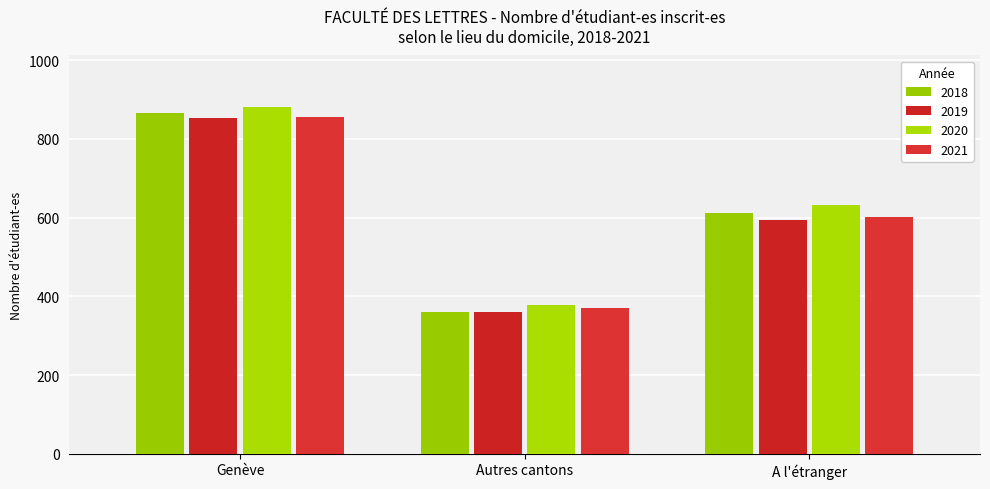

True or false: 2019 has a value of 562 at Genève.

False